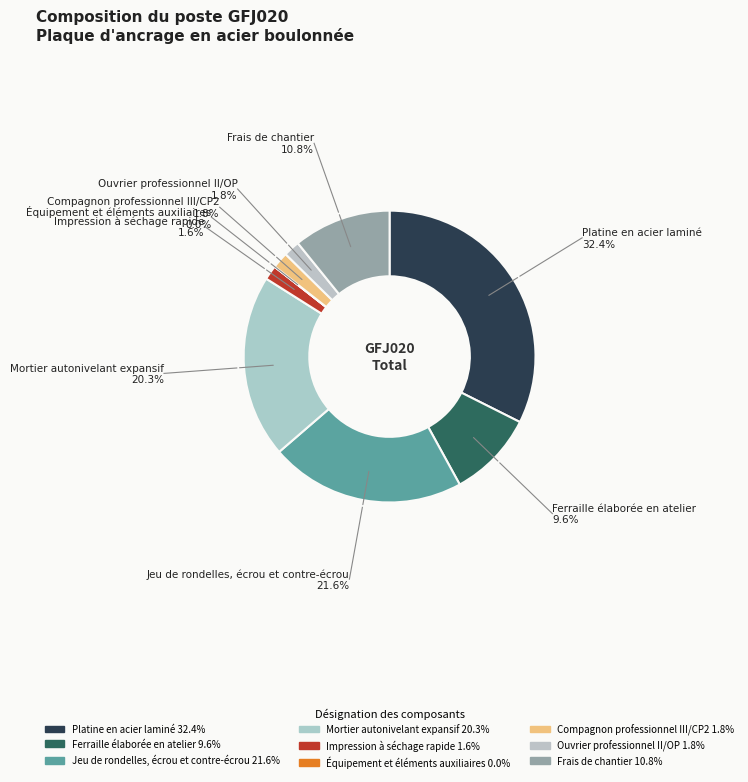

Rank the categories by value from lowest to highest.

Équipement et éléments auxiliaires, Impression à séchage rapide, Compagnon professionnel III/CP2, Ouvrier professionnel II/OP, Ferraille élaborée en atelier, Frais de chantier, Mortier autonivelant expansif, Jeu de rondelles, écrou et contre-écrou, Platine en acier laminé